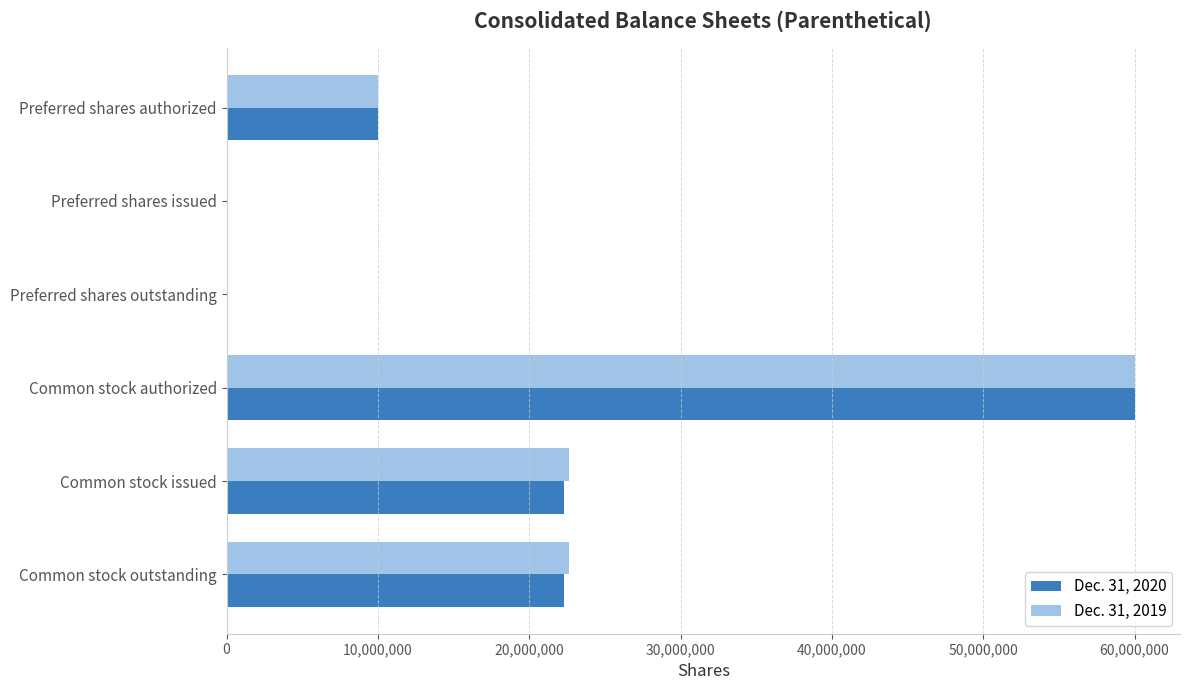

What is the total value across all series at Common stock outstanding?

44900000